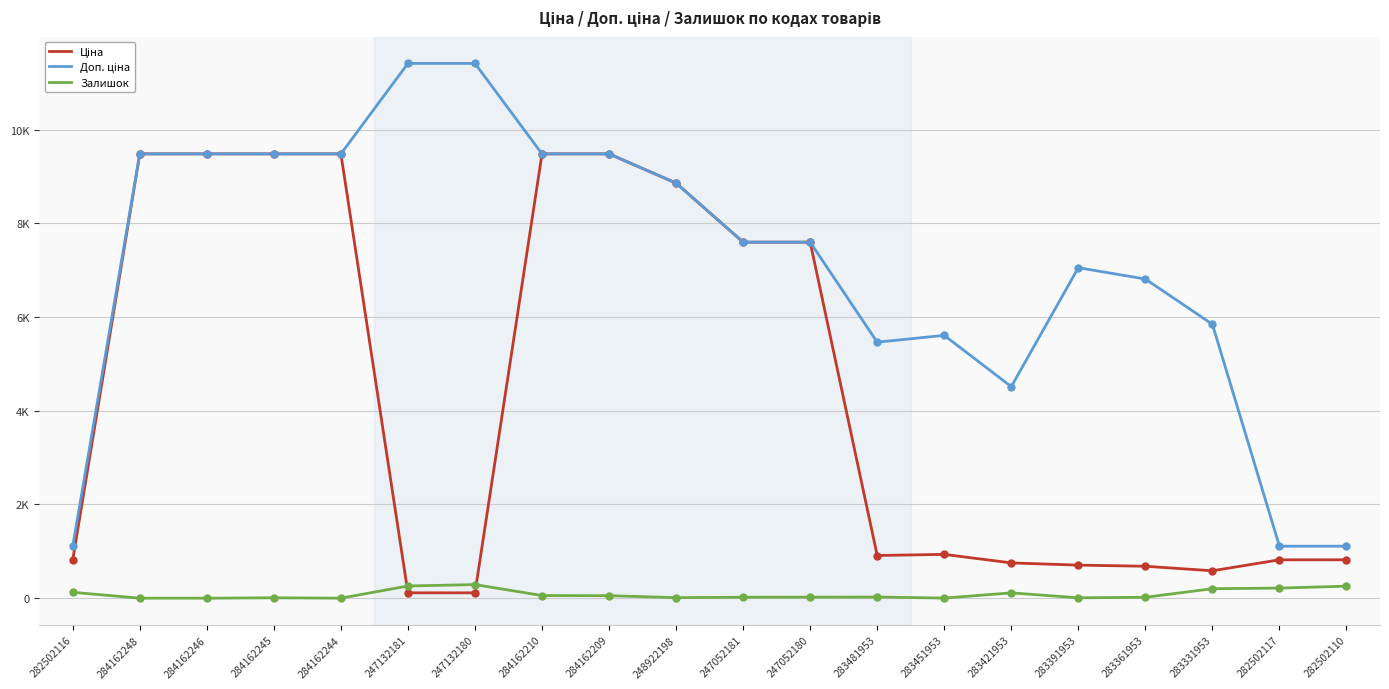

Is this an area chart (filled region under the line)?

No